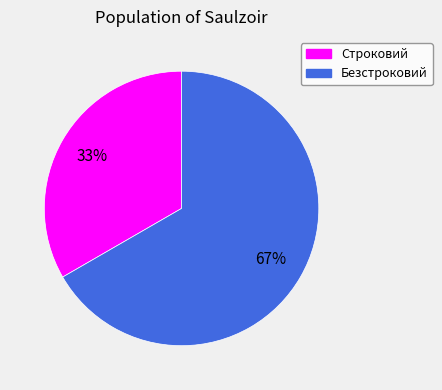

Which category has the smallest portion of the pie?

Строковий